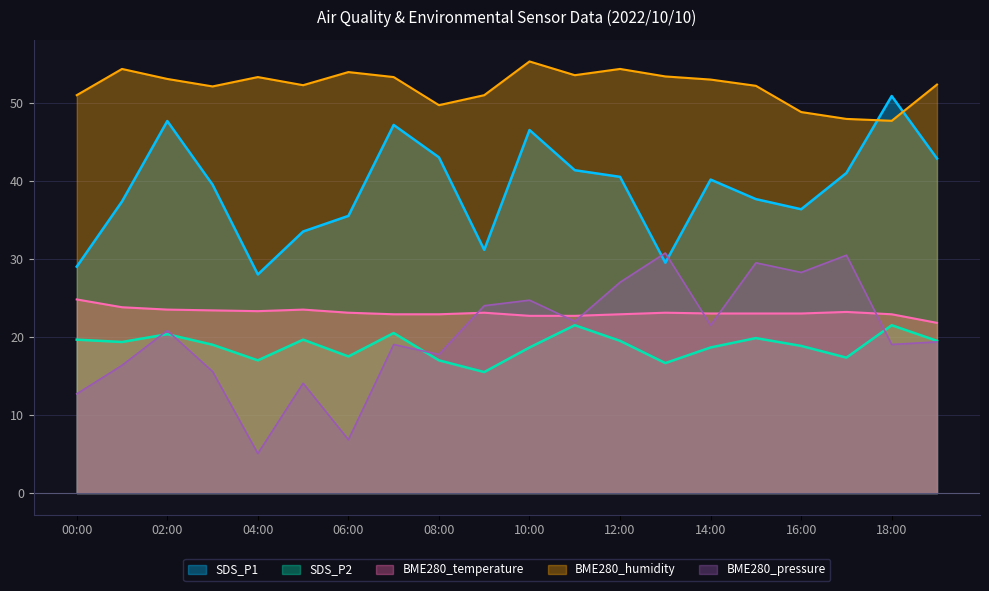

What is the value of the BME280_pressure_norm point at the 11th from the left?

24.7